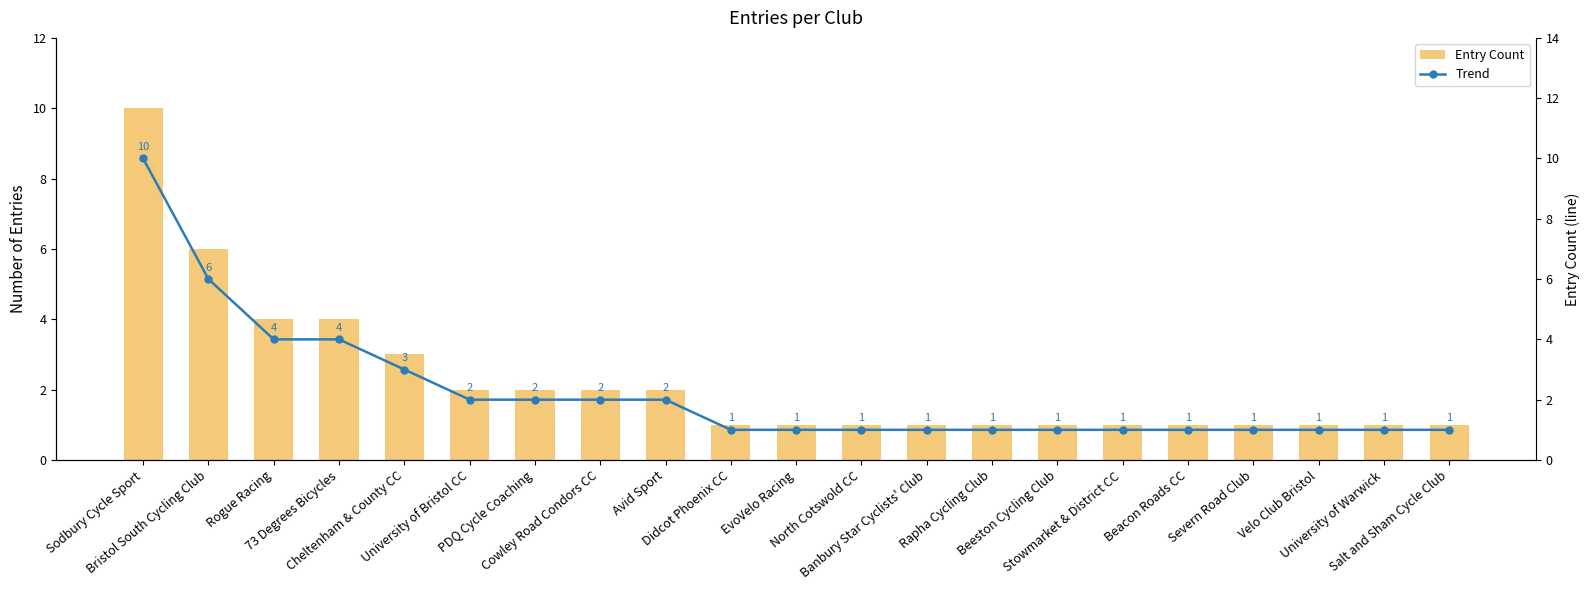

Does the chart contain stacked bars?

No